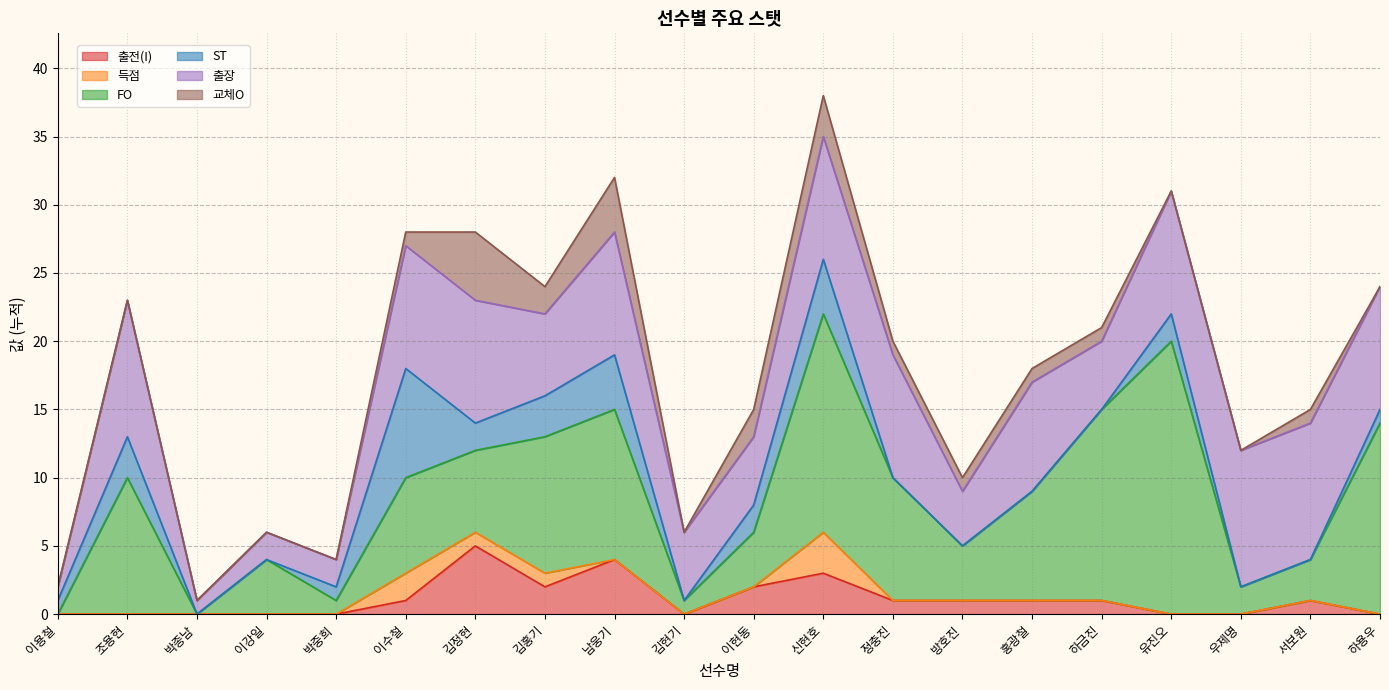

Which category has the lowest value in the FO series?

이용철